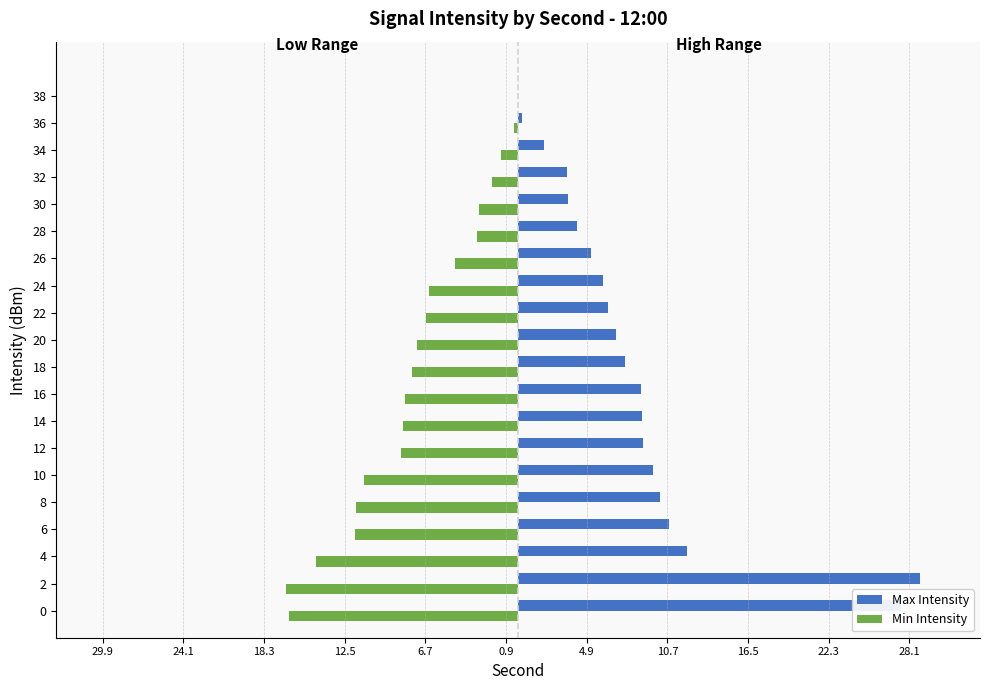

What are all the series names shown in the legend?

Max Intensity, Min Intensity